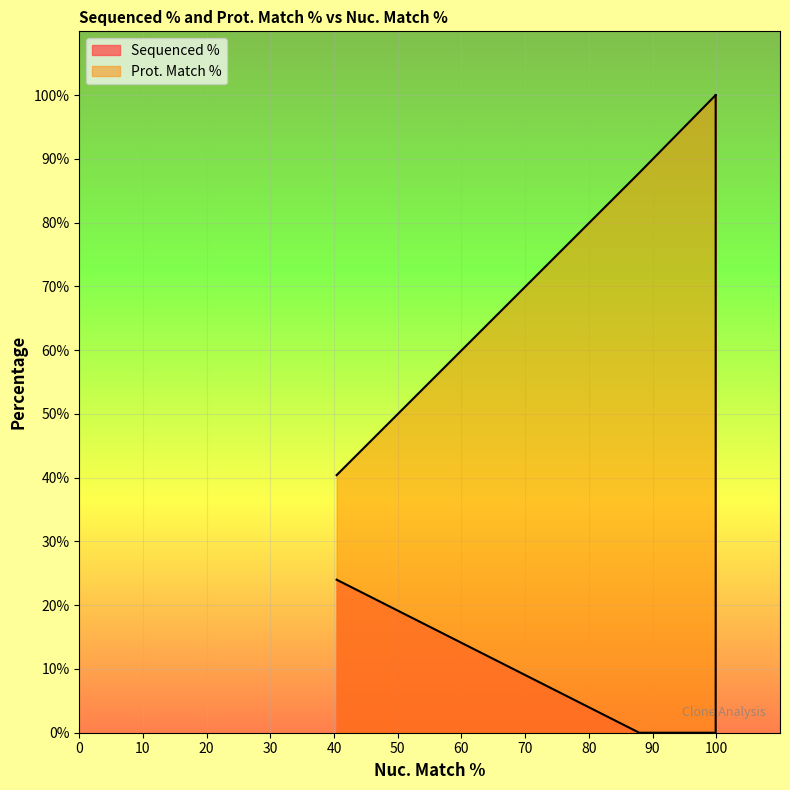

Which series has the largest total across all categories?

Prot. Match %